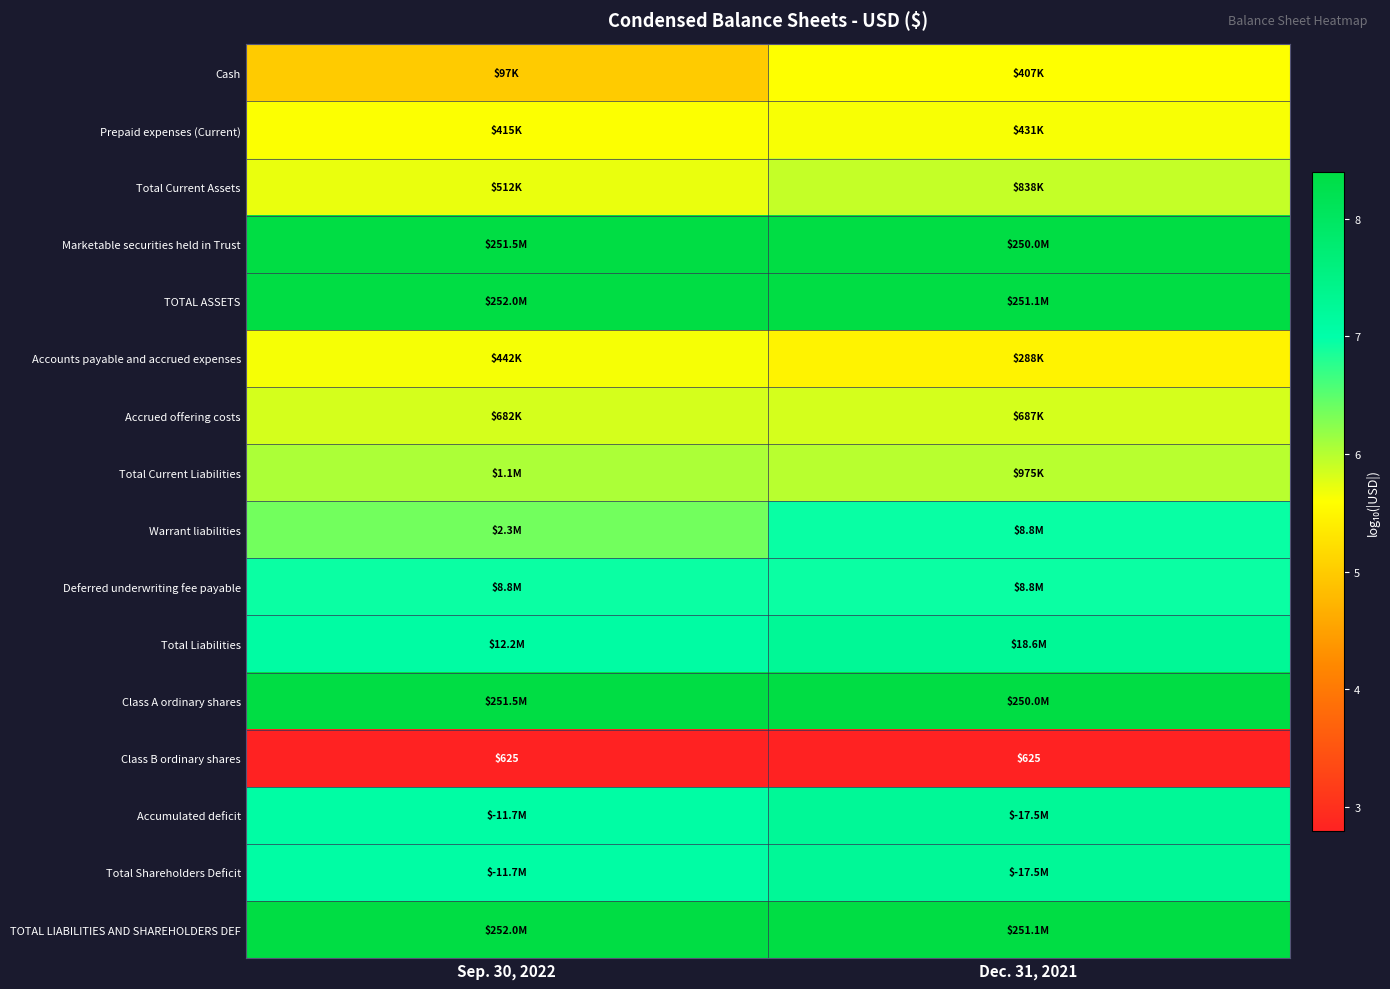

The Prepaid expenses (Current) series shows 9.4 at Sep. 30, 2022. True or false?

False